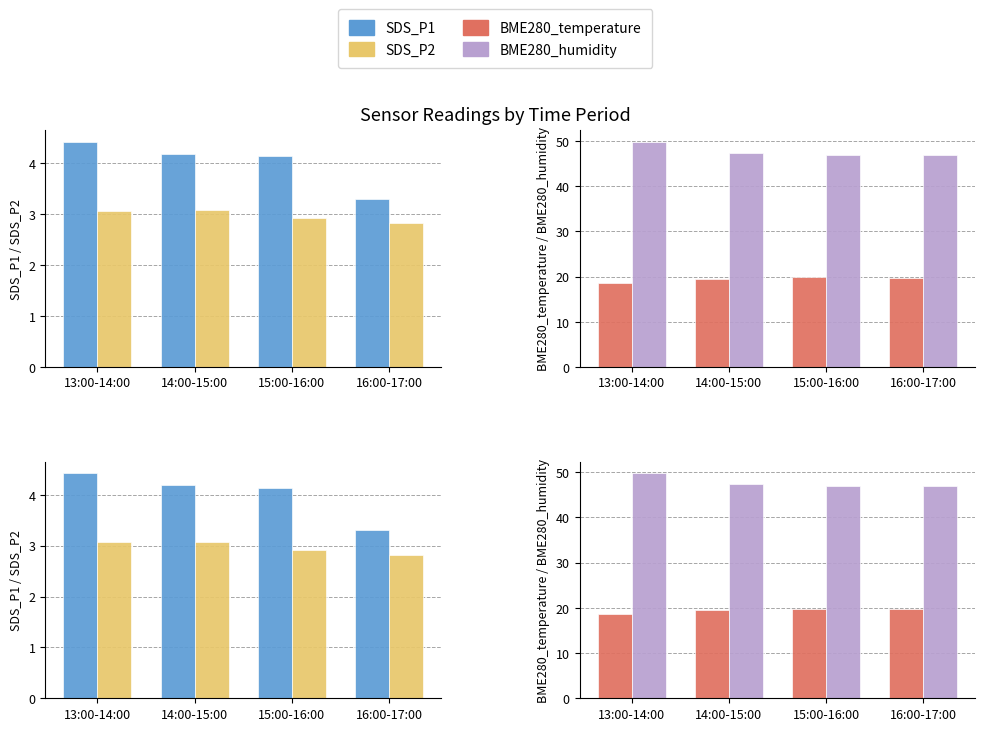

What is the maximum value shown in the chart?

49.9